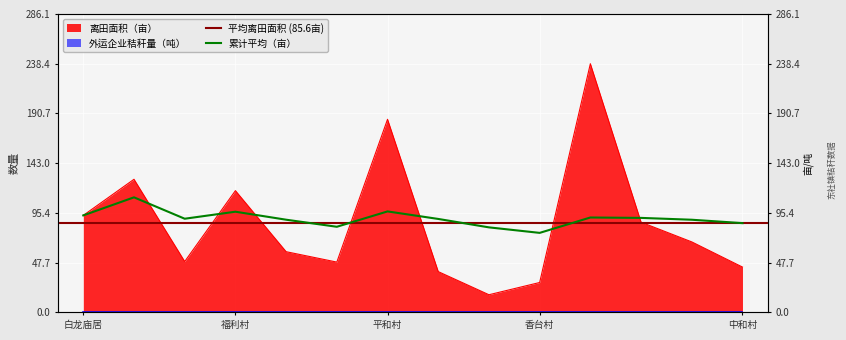

Reading left to right, what are all the values shown in this chart?

93.0	127.6	48.8	116.7	58.2	48.2	185.1	39.1	16.9	28.6	238.4	86.5	67.5	43.4